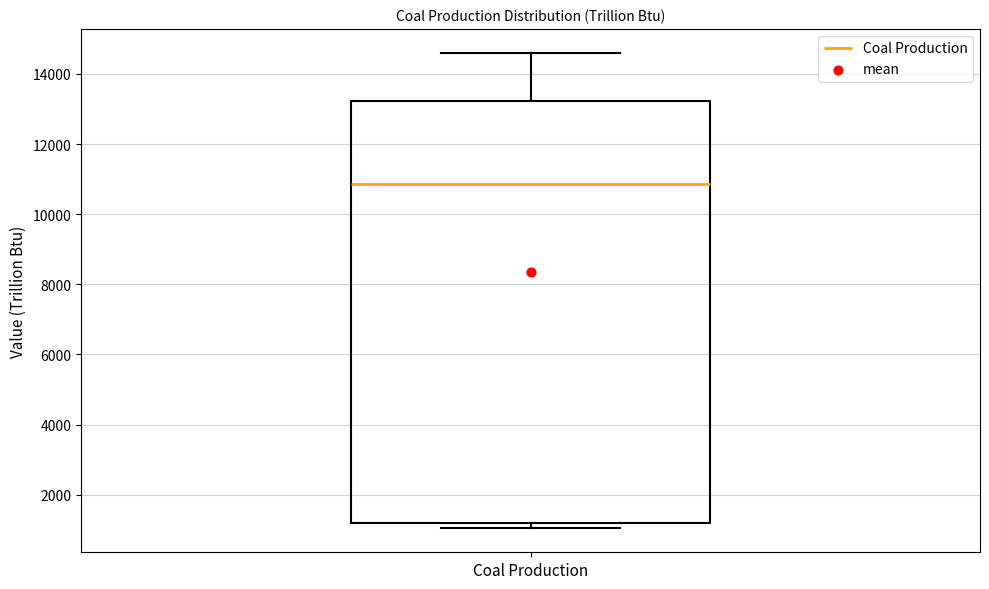

Read this box plot against the y-axis: the position of the median line, the range covered by the box, and the ends of both whiskers. The values are not printed on the chart, so give them approximately, as read against the axis.

median 10800, box 1200 to 13200, whiskers 1000 to 14600